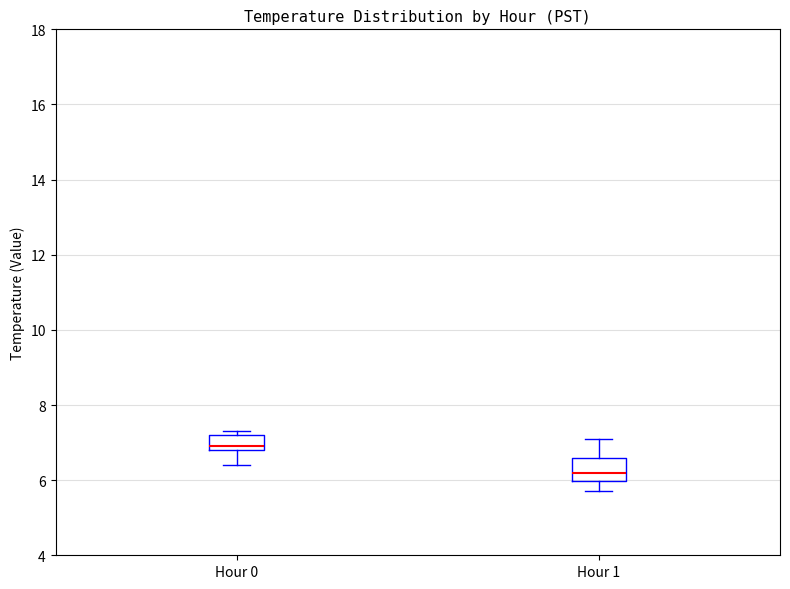

Which box's median line is the highest?

Hour 0